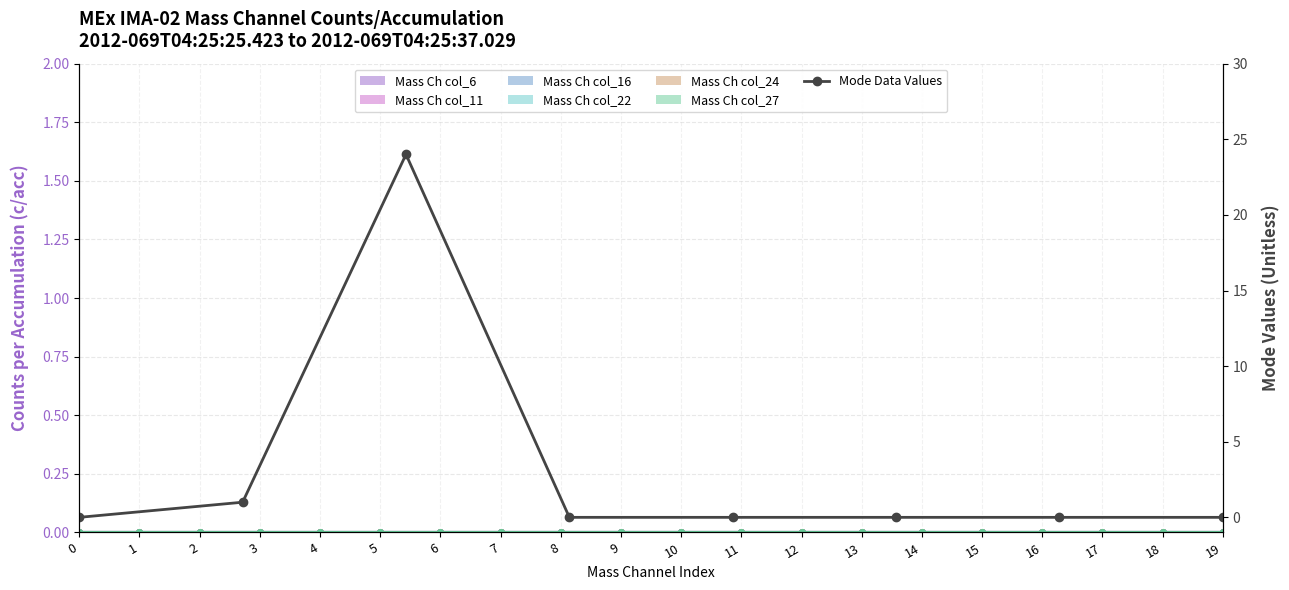

What is the sum of all values?

25